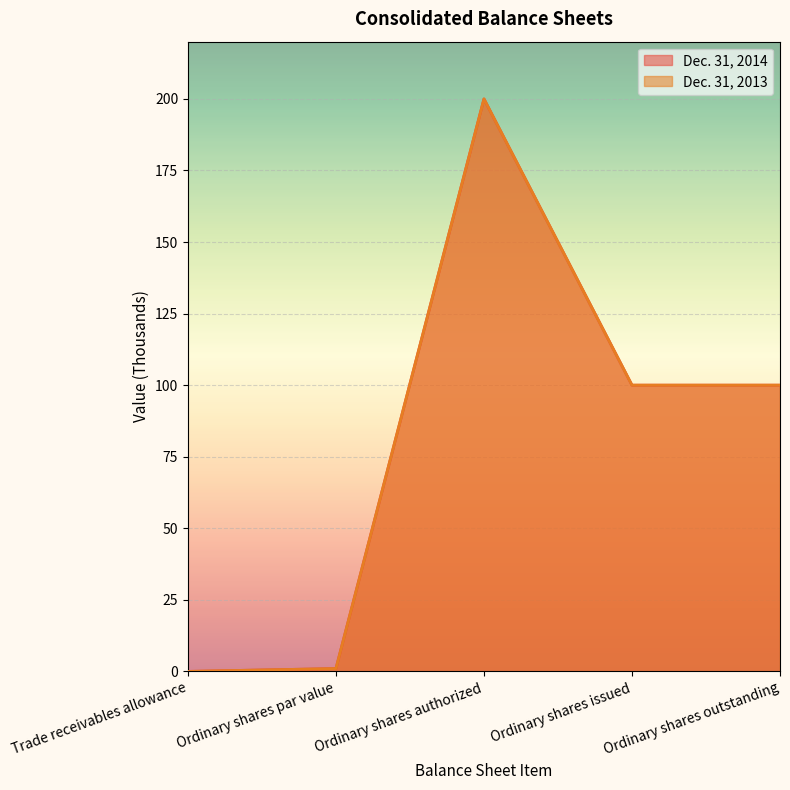

True or false: Dec. 31, 2013 has a value of 1 at Ordinary shares par value.

True